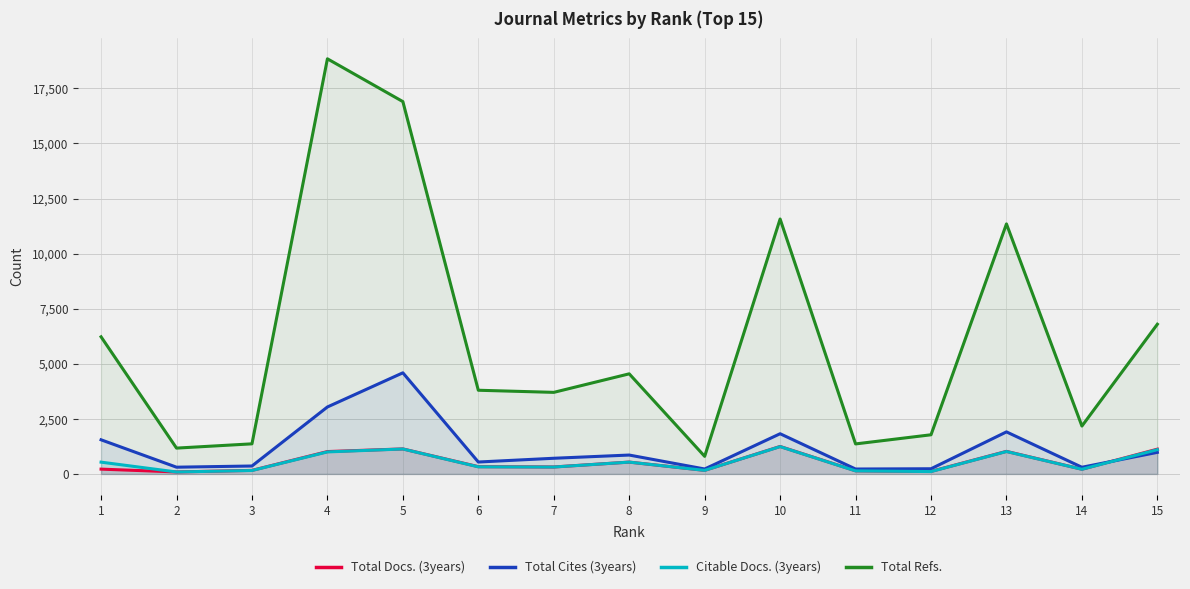

After their last crossing, which series has the higher values: Total Docs. (3years) or Total Cites (3years)?

Total Docs. (3years)